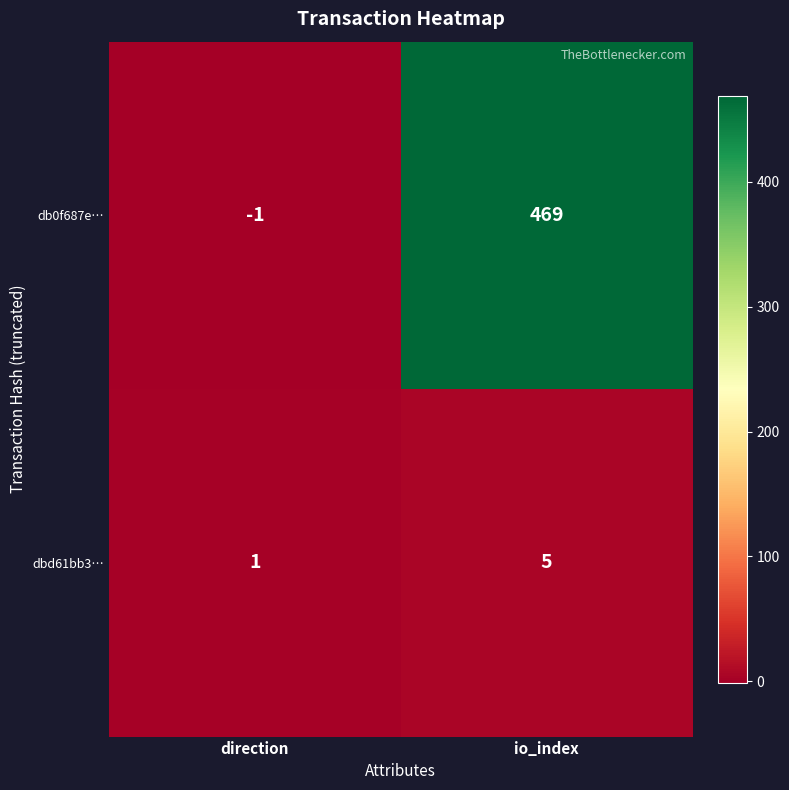

The value of dbd61bb3… at direction is 1. True or false?

True